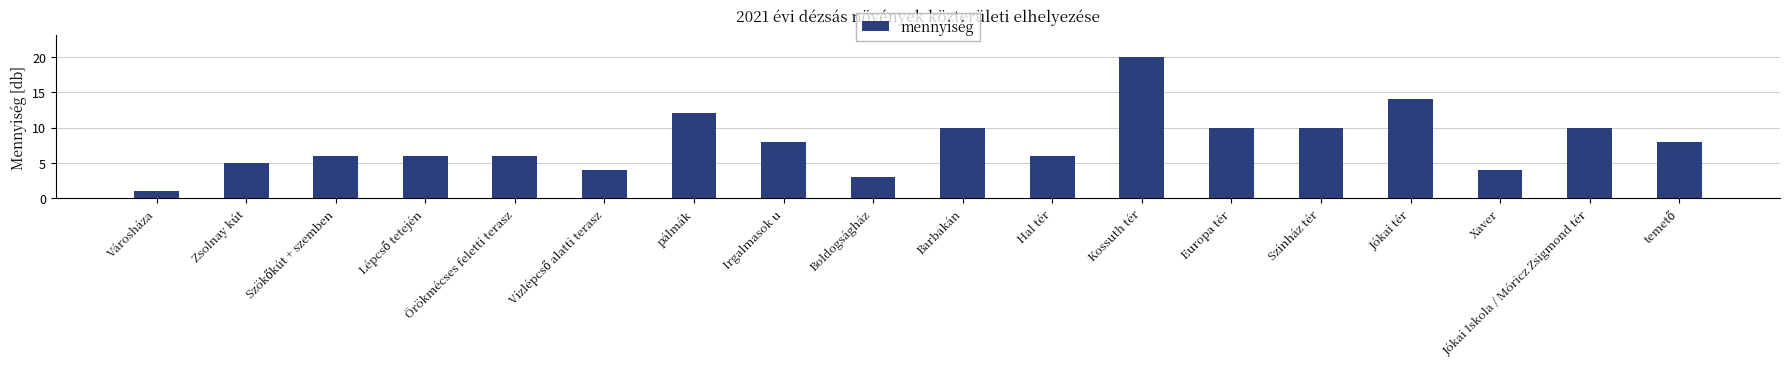

Which has a higher value, pálmák or Városháza?

pálmák